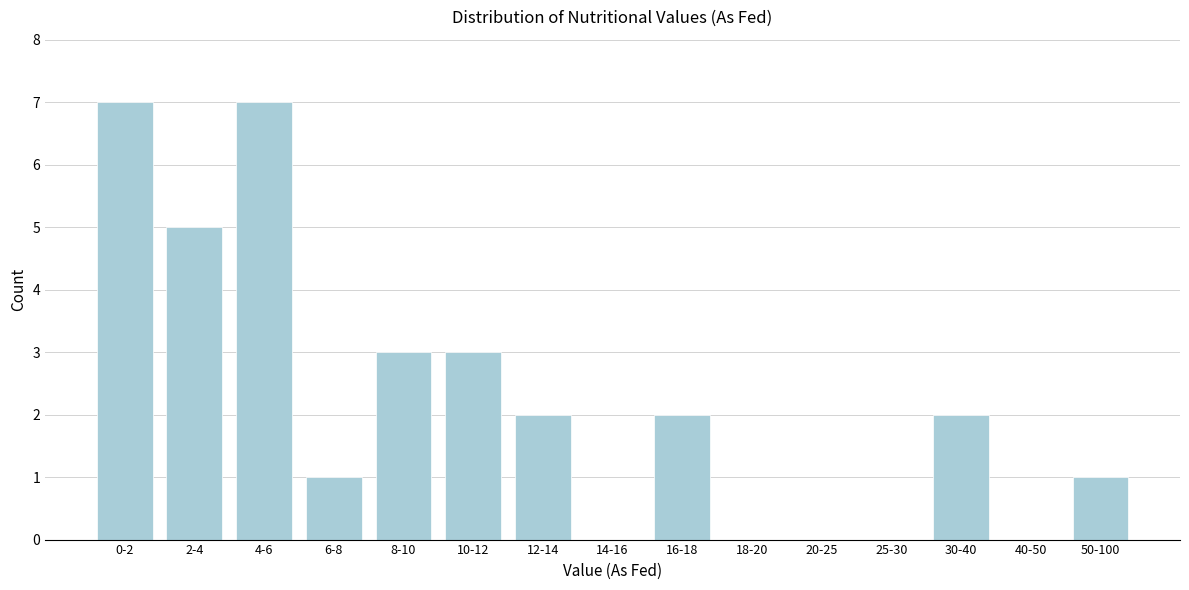

Reading right to left, transcribe all the data shown in this chart.

50-100=1	40-50=0	30-40=2	25-30=0	20-25=0	18-20=0	16-18=2	14-16=0	12-14=2	10-12=3	8-10=3	6-8=1	4-6=7	2-4=5	0-2=7